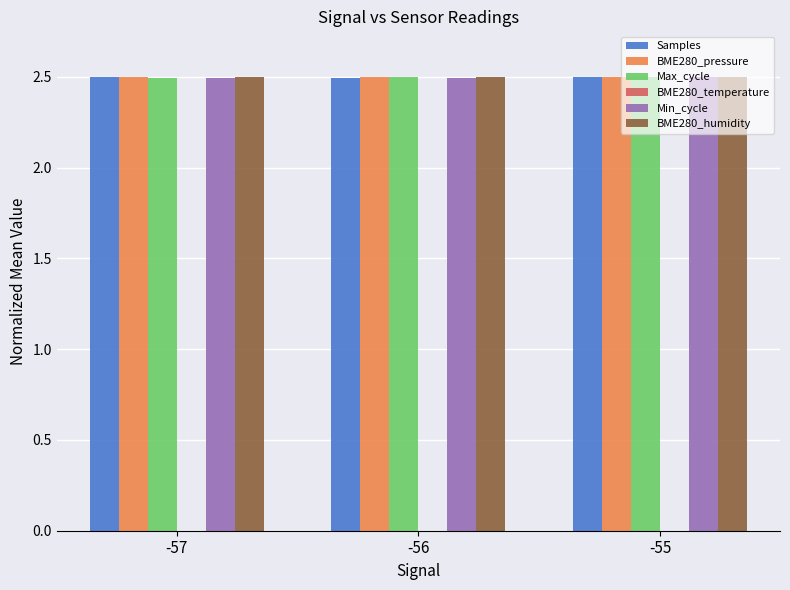

What are all the series names shown in the legend?

Samples, BME280_pressure, Max_cycle, BME280_temperature, Min_cycle, BME280_humidity